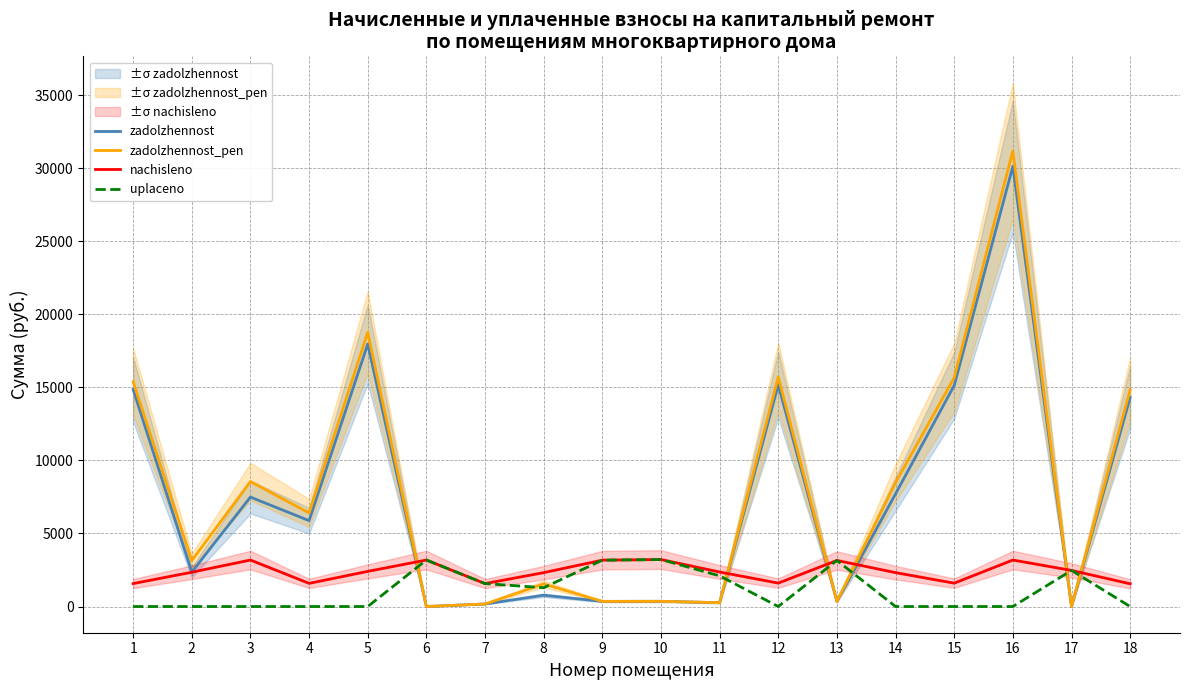

What is the difference between the maximum and minimum values in the zadolzhennost series?

30121.4